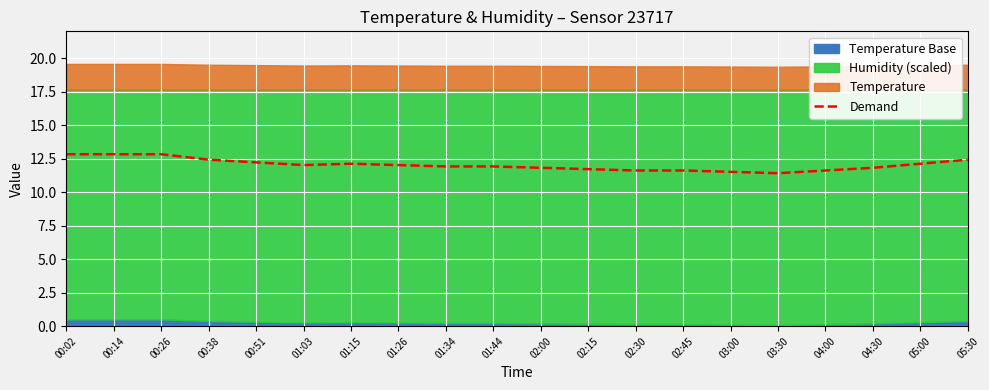

The chart shows a value of 20.8 at 04:00. True or false?

False